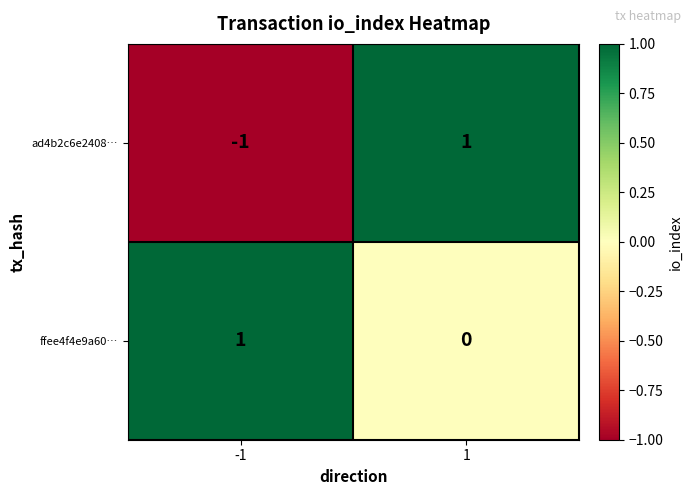

True or false: ad4b2c6e2408… has a value of 0 at 1.

False